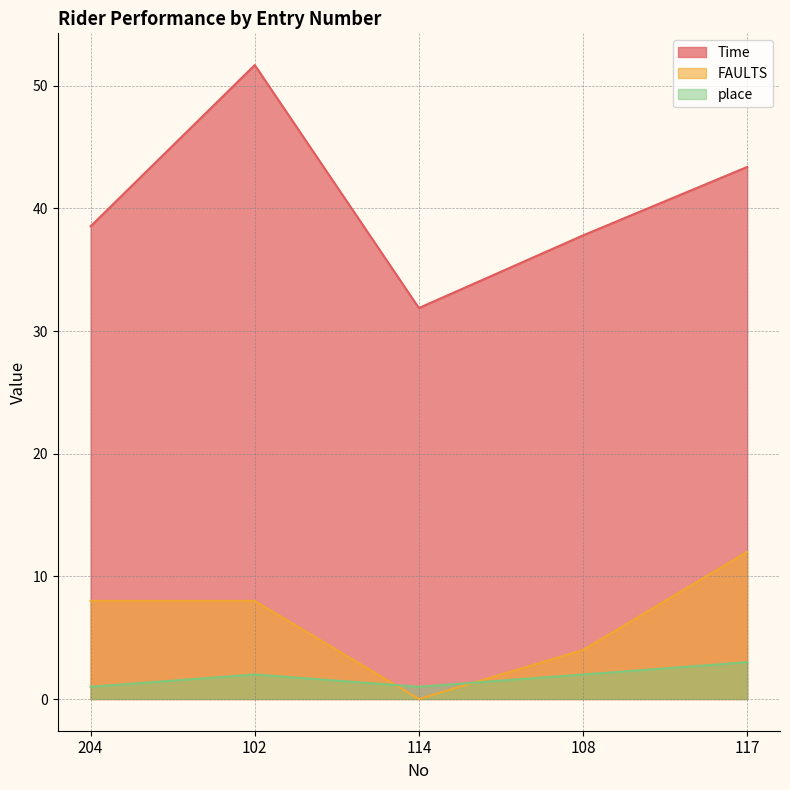

Is the value of place at 114 greater than the value of FAULTS at 204?

No